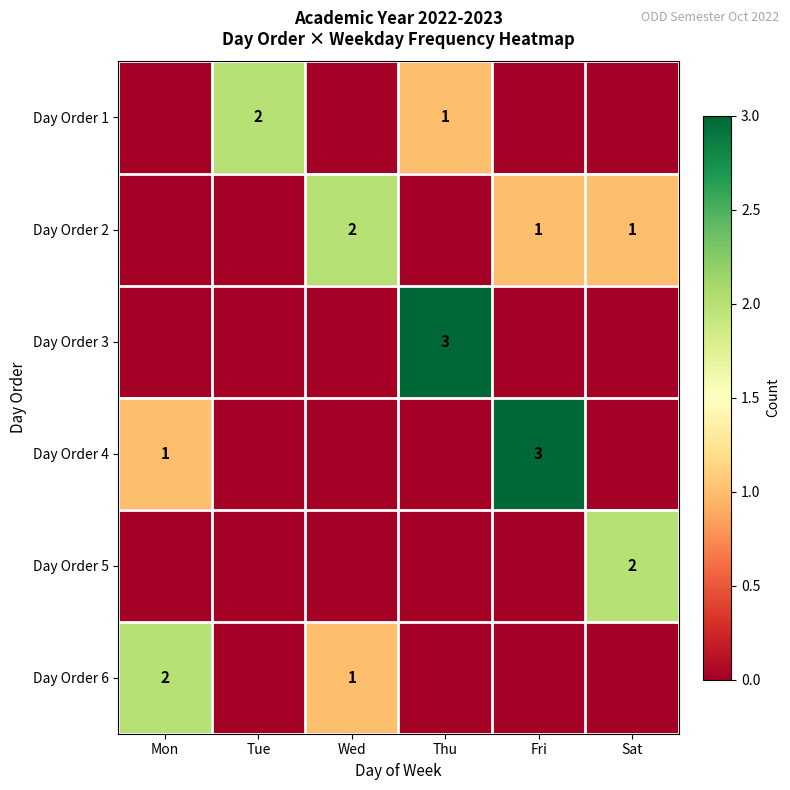

What is the difference between the second highest and second lowest values in the Day Order 1 series?

1